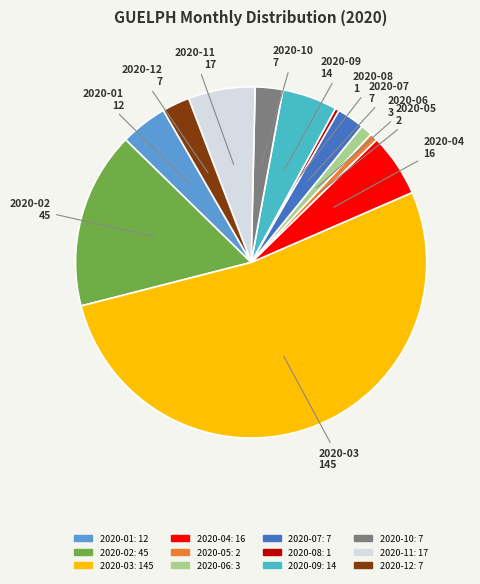

Do 2020-08 and 2020-09 together represent more than half of the pie?

No